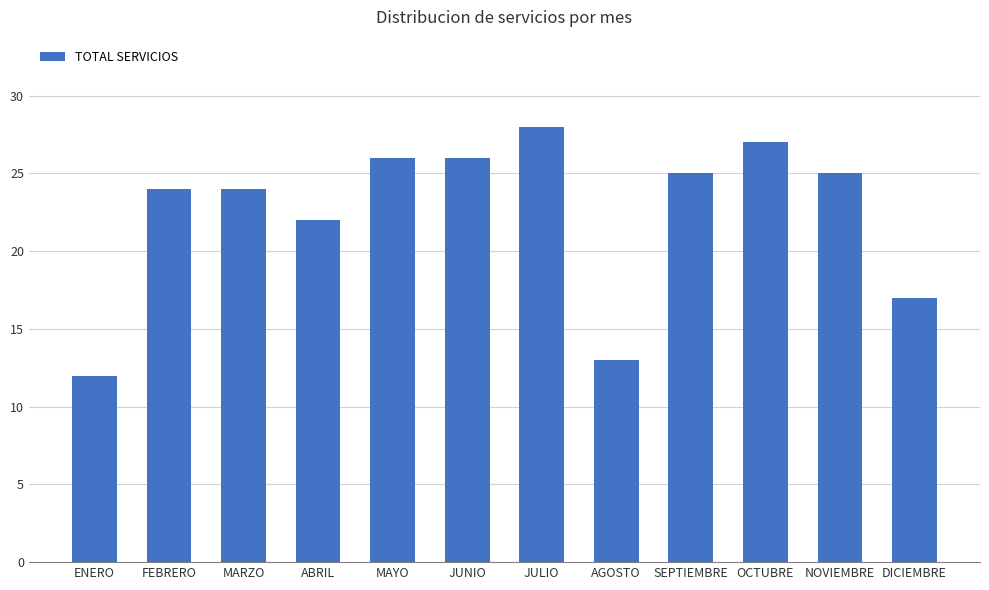

What is the minimum value shown in the chart?

12